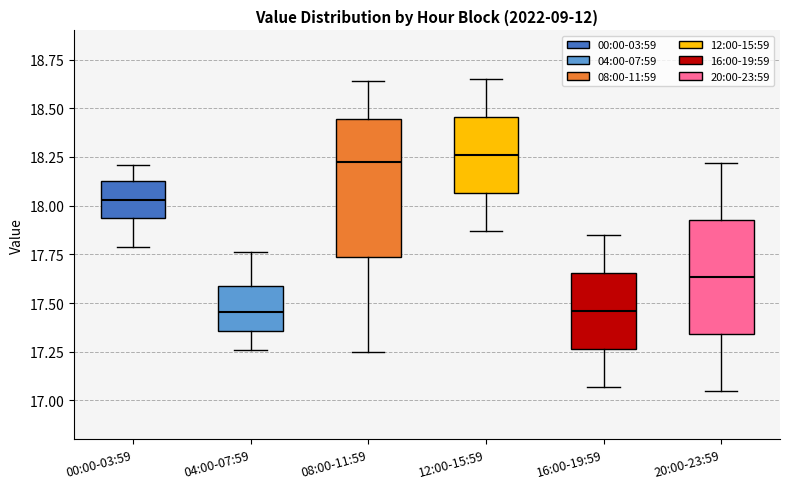

Which box is the tallest, from its lower edge to its upper edge?

08:00-11:59